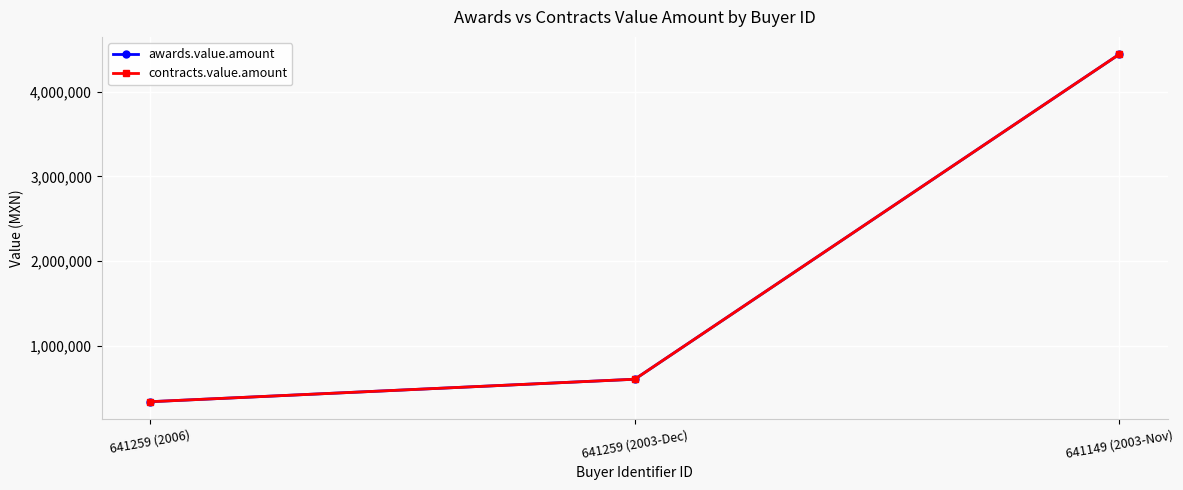

At which label is awards.value.amount closest to 2390158?

641259 (2003-Dec)